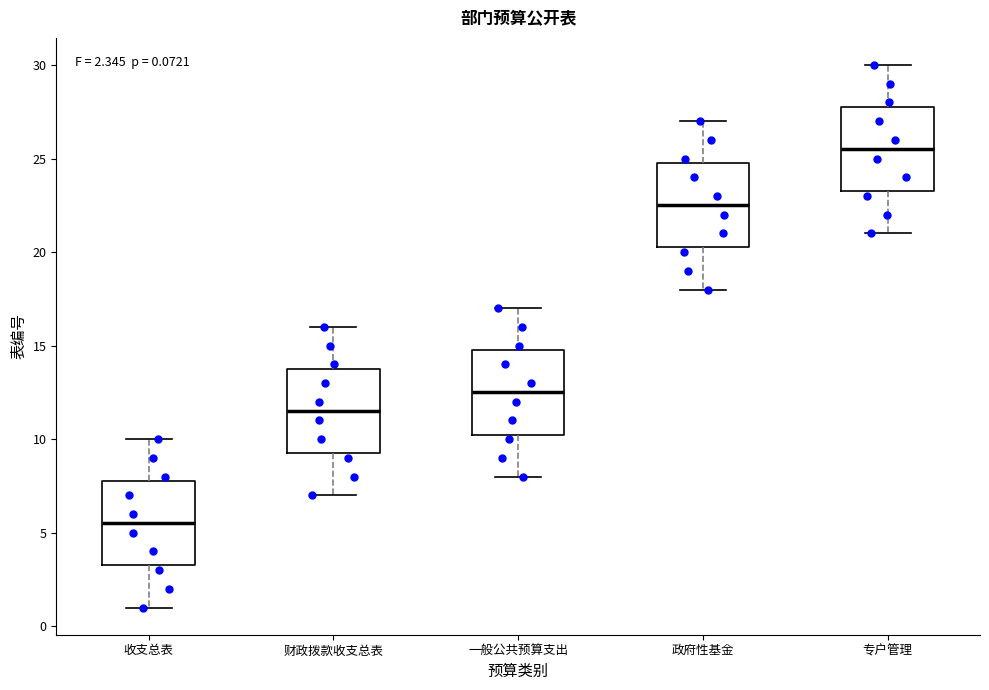

Which box has the lowest median line?

收支总表